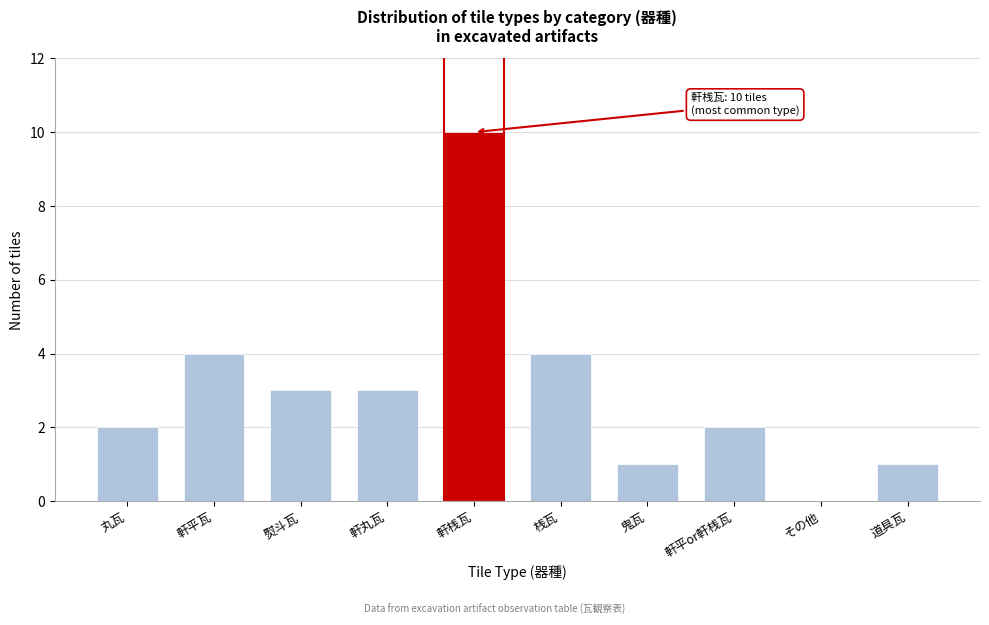

Reading left to right, what are all the values shown in this chart?

丸瓦=2	軒平瓦=4	熨斗瓦=3	軒丸瓦=3	軒桟瓦=10	桟瓦=4	鬼瓦=1	軒平or軒桟瓦=2	その他=0	道具瓦=1